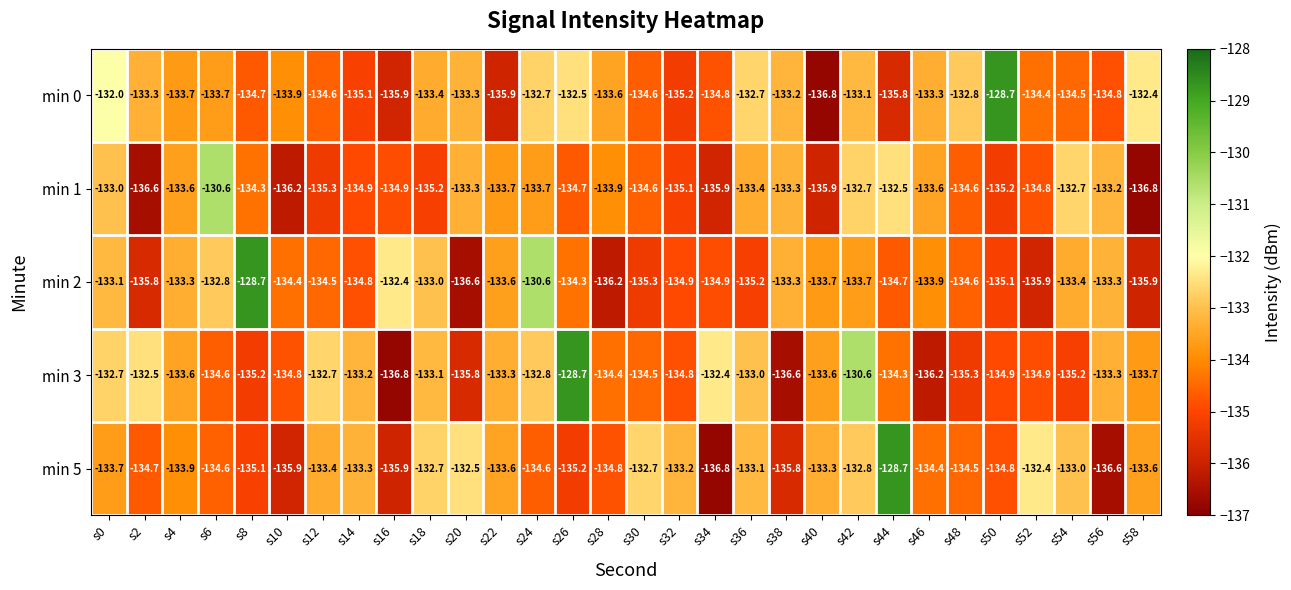

Count the number of data series in this chart.

5